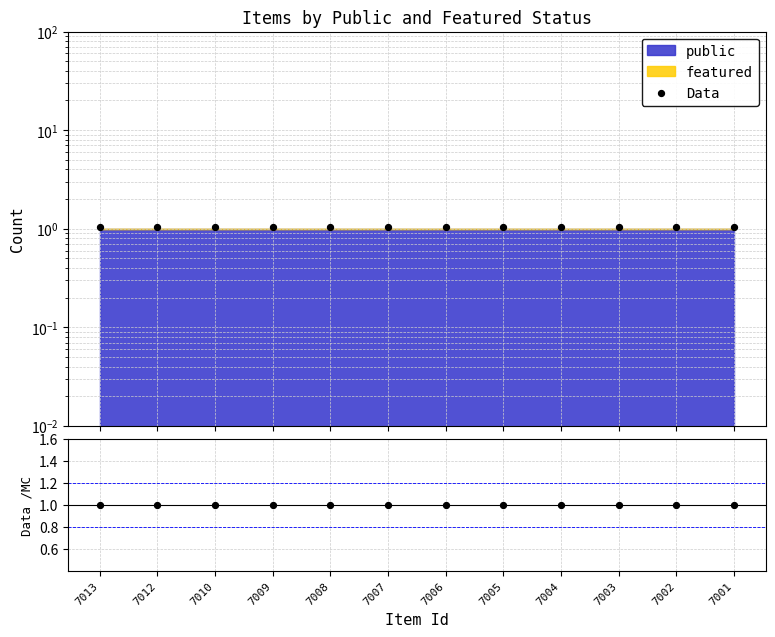

At which category is the sum across all series the highest?

7013